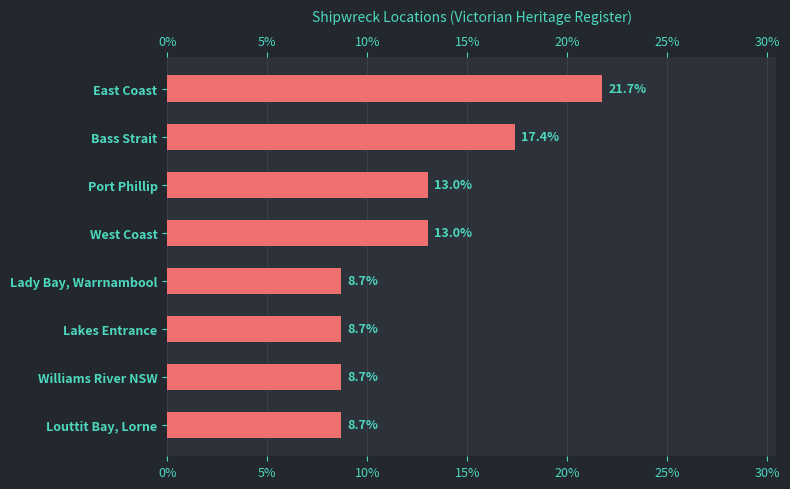

What is the greatest value displayed?

21.7